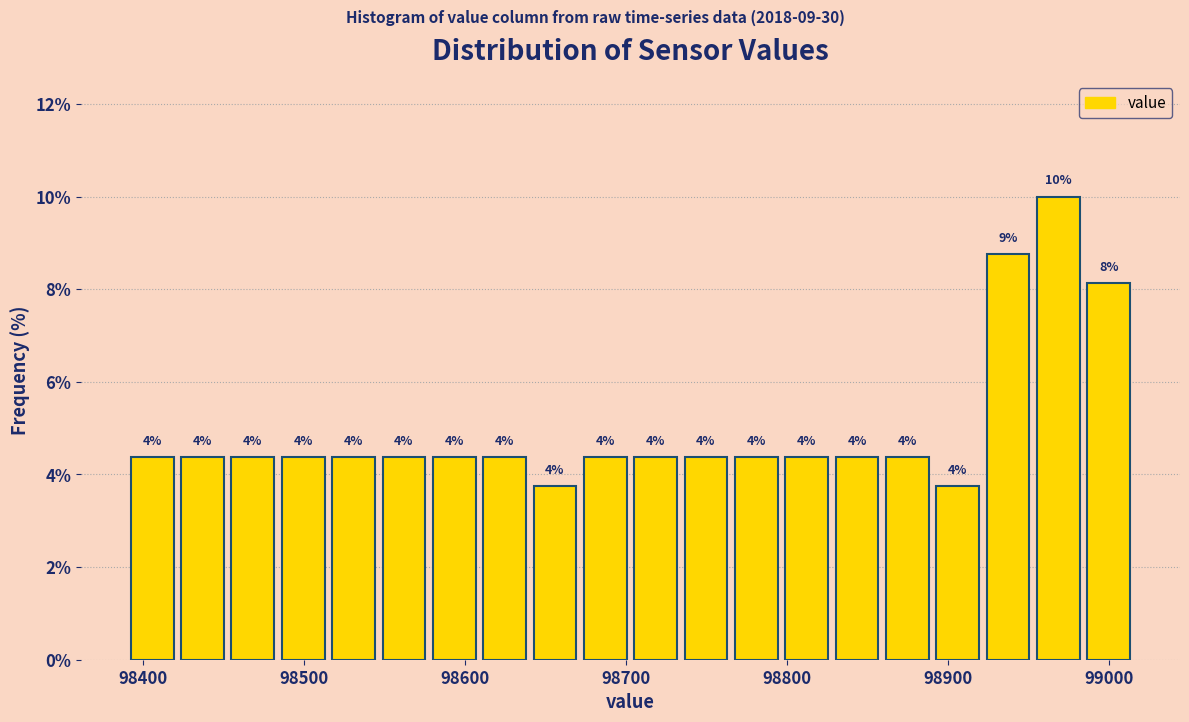

Read against the x-axis, roughly where is the centre of the tallest bar?

98970